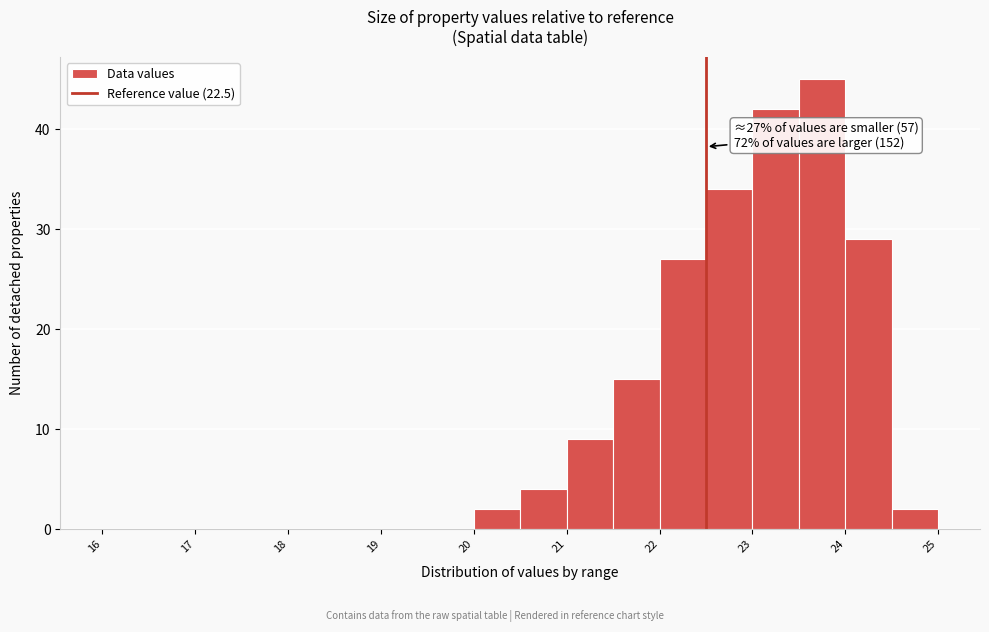

Which range on the x-axis has the tallest bar?

23.5 to 24.0